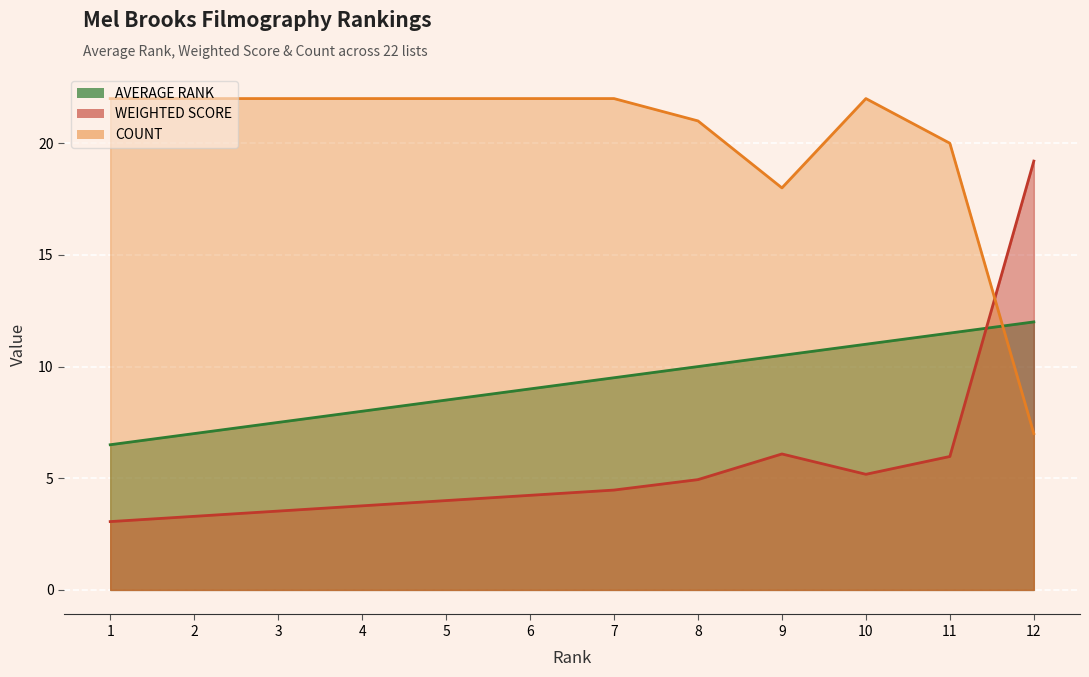

Rank the series by their maximum value, from highest to lowest.

COUNT, WEIGHTED SCORE, AVERAGE RANK